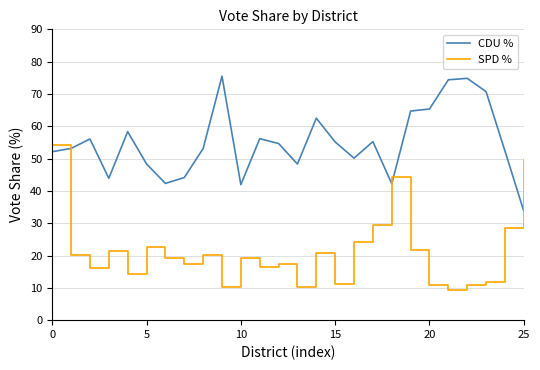

What is the highest value of the SPD % series?

54.1